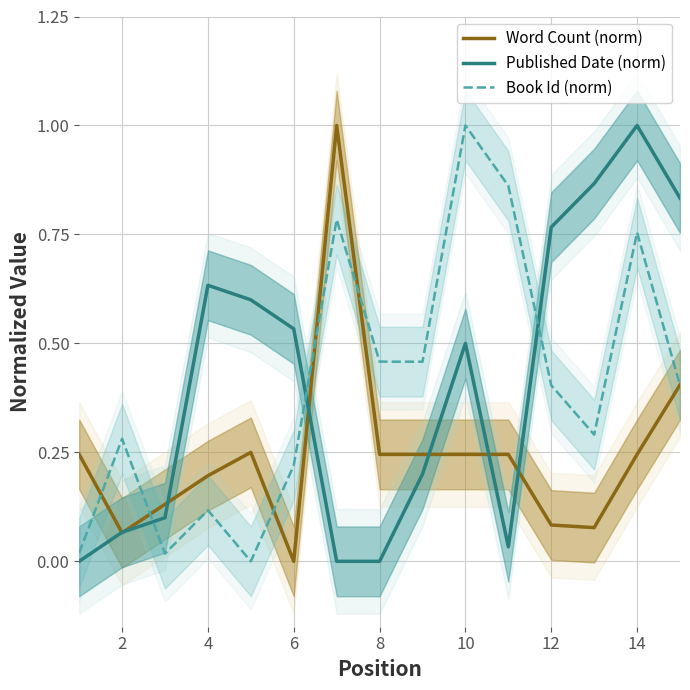

What is the highest value of the Published Date (norm) series?

1.0